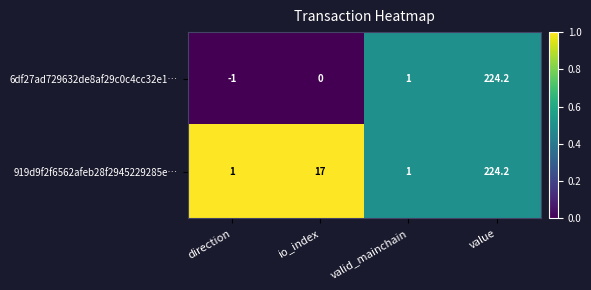

Rank the series by their average value, from lowest to highest.

6df27ad729632de8af29c0c4cc32e1…, 919d9f2f6562afeb28f2945229285e…